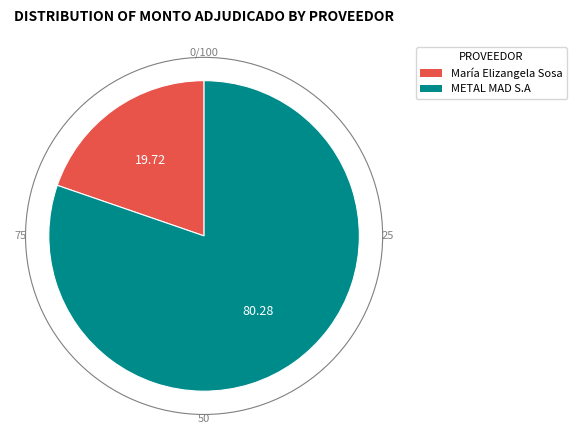

Between METAL MAD S.A and María Elizangela Sosa, which is larger?

METAL MAD S.A